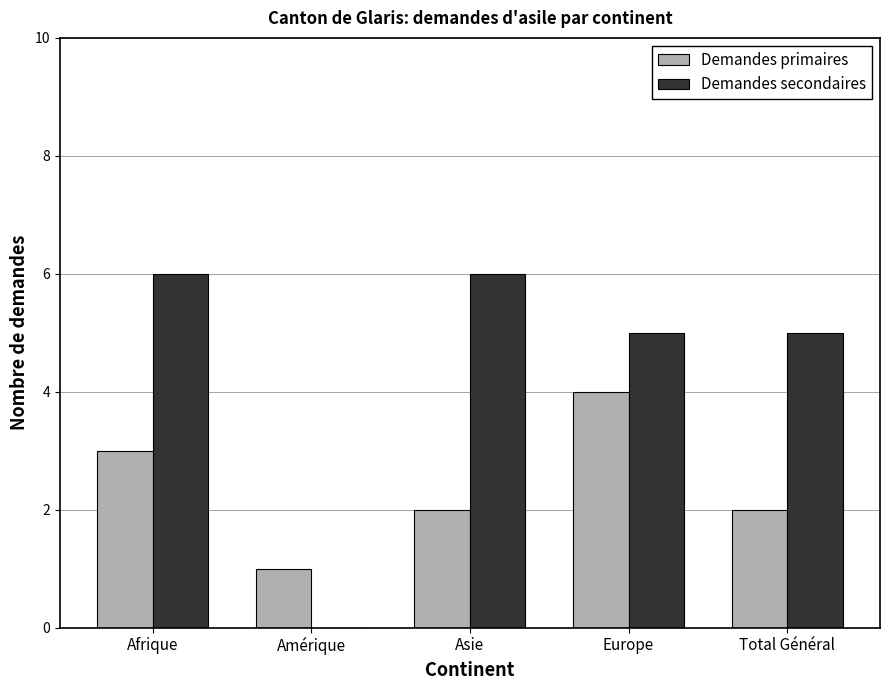

What value does the Demandes secondaires series have at Afrique?

6